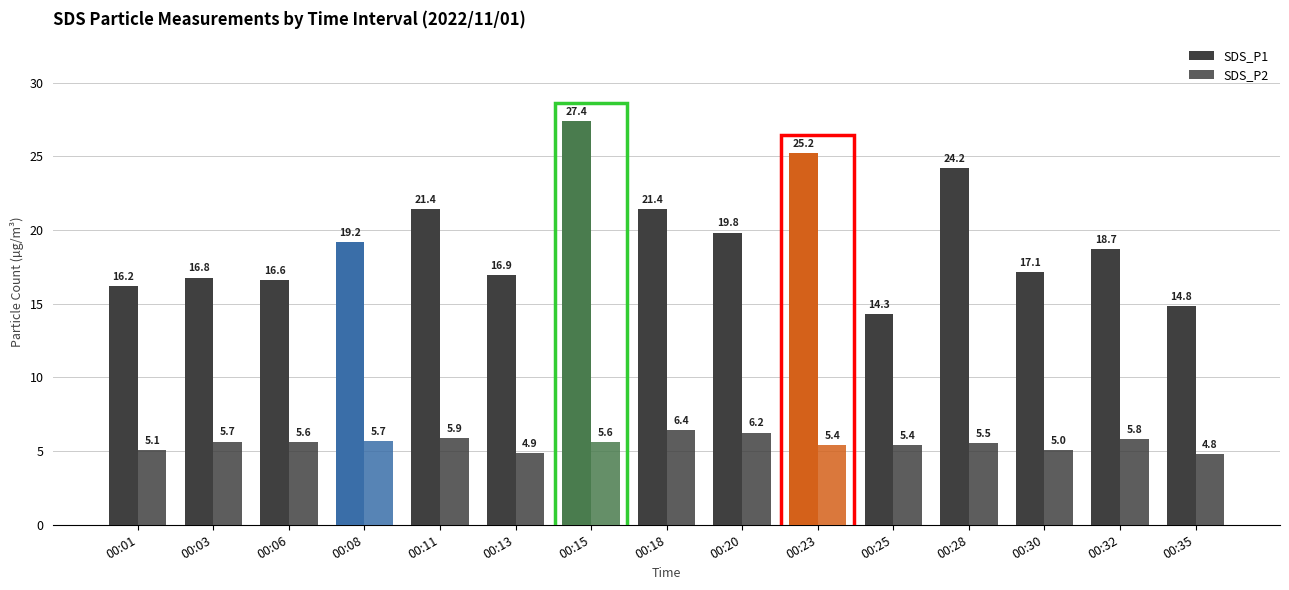

Read the SDS_P1 value at 00:23.

25.2